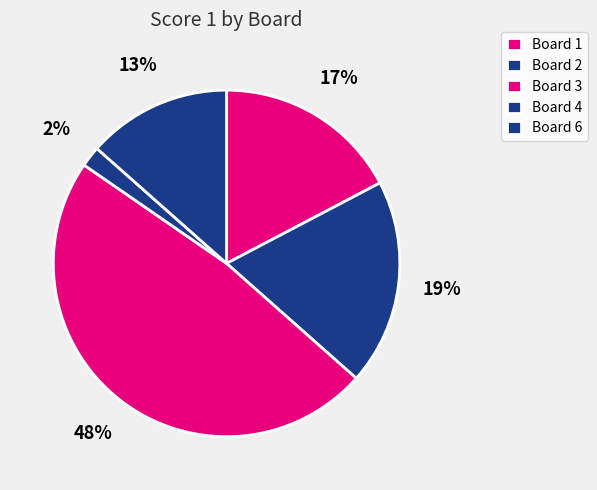

Count the number of slices in the pie.

5